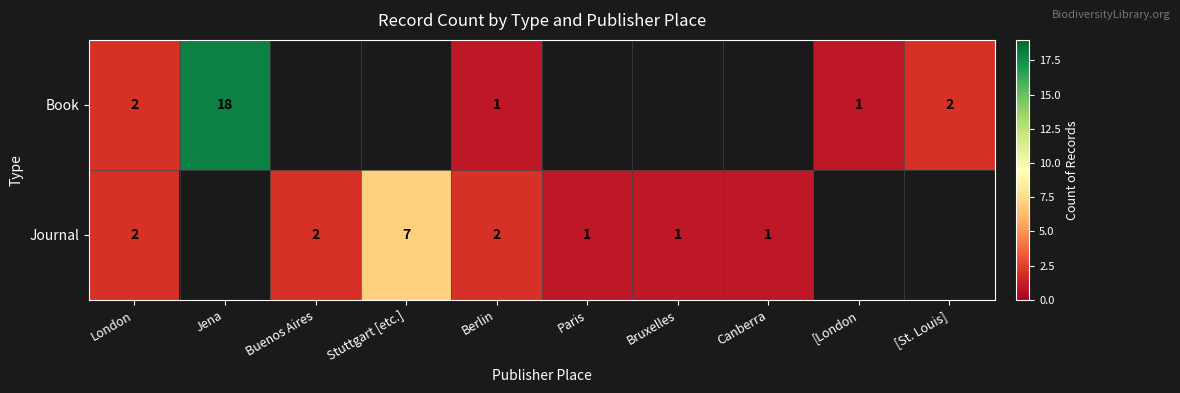

Is it true that Journal equals 12 at Stuttgart [etc.]?

False